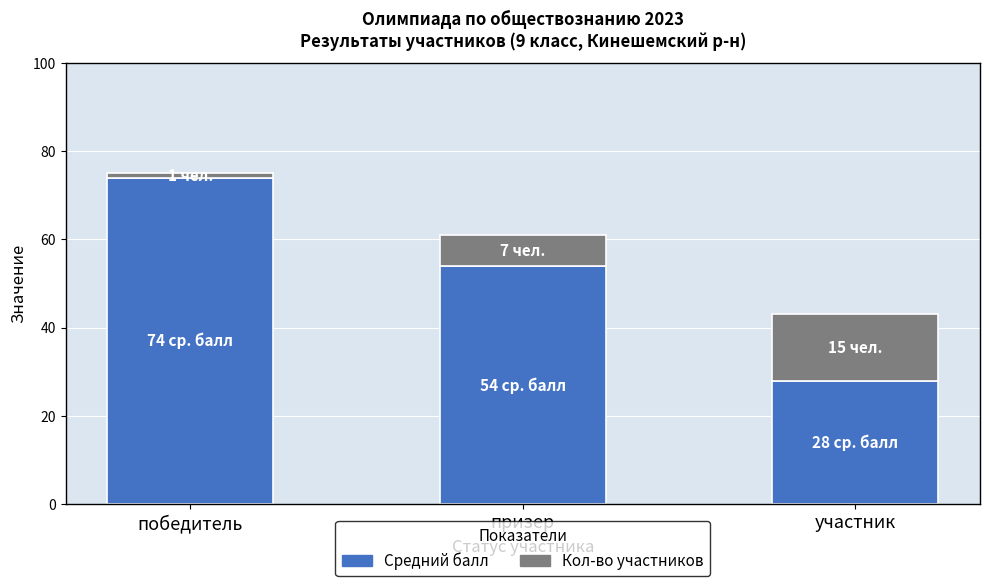

What is the difference between the Средний балл values at участник and призер?

26